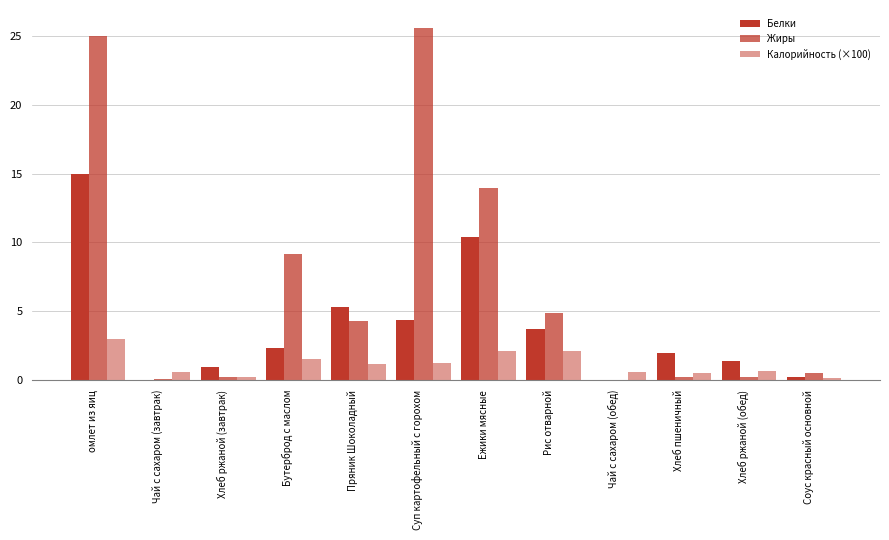

What is the difference between the highest and lowest values at Пряник Шоколадный?

4.1